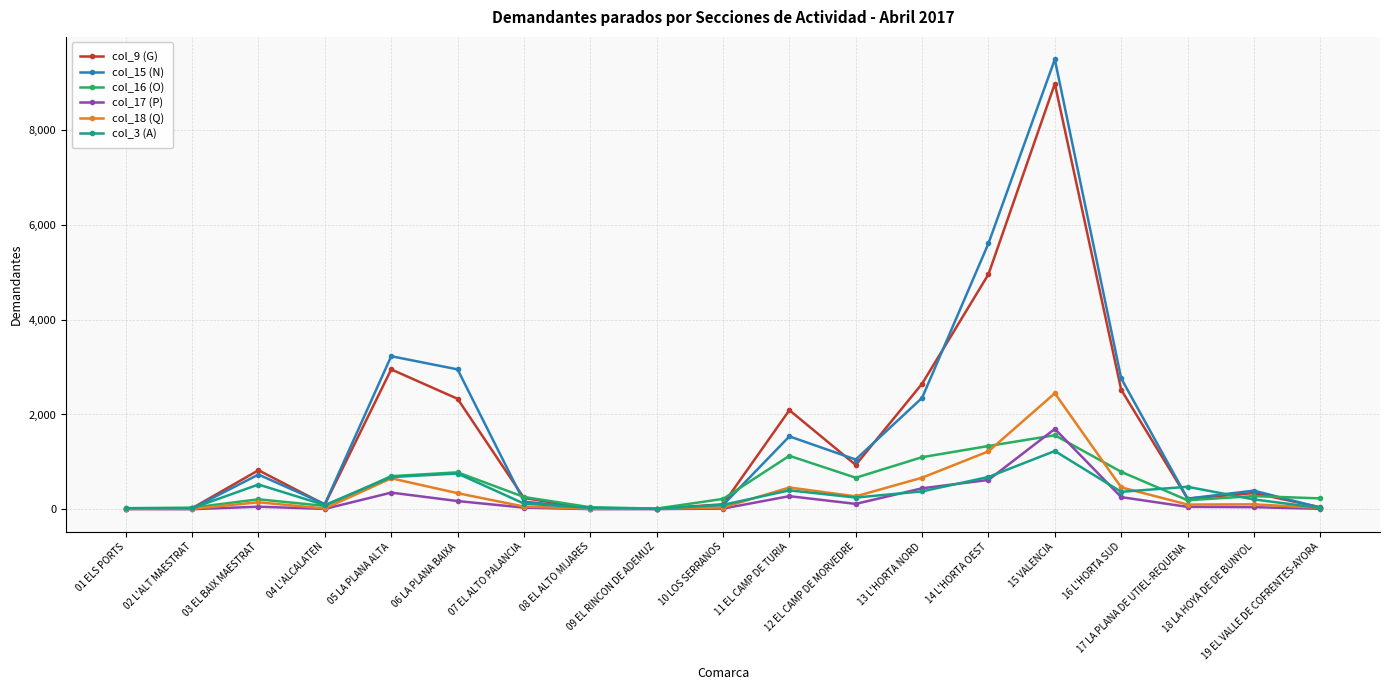

True or false: col_18 (Q) has more than 2 interior local peaks.

True